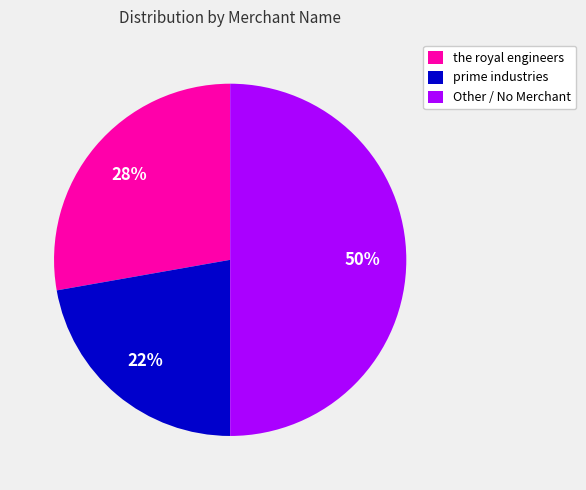

Between Other / No Merchant and the royal engineers, which is larger?

Other / No Merchant